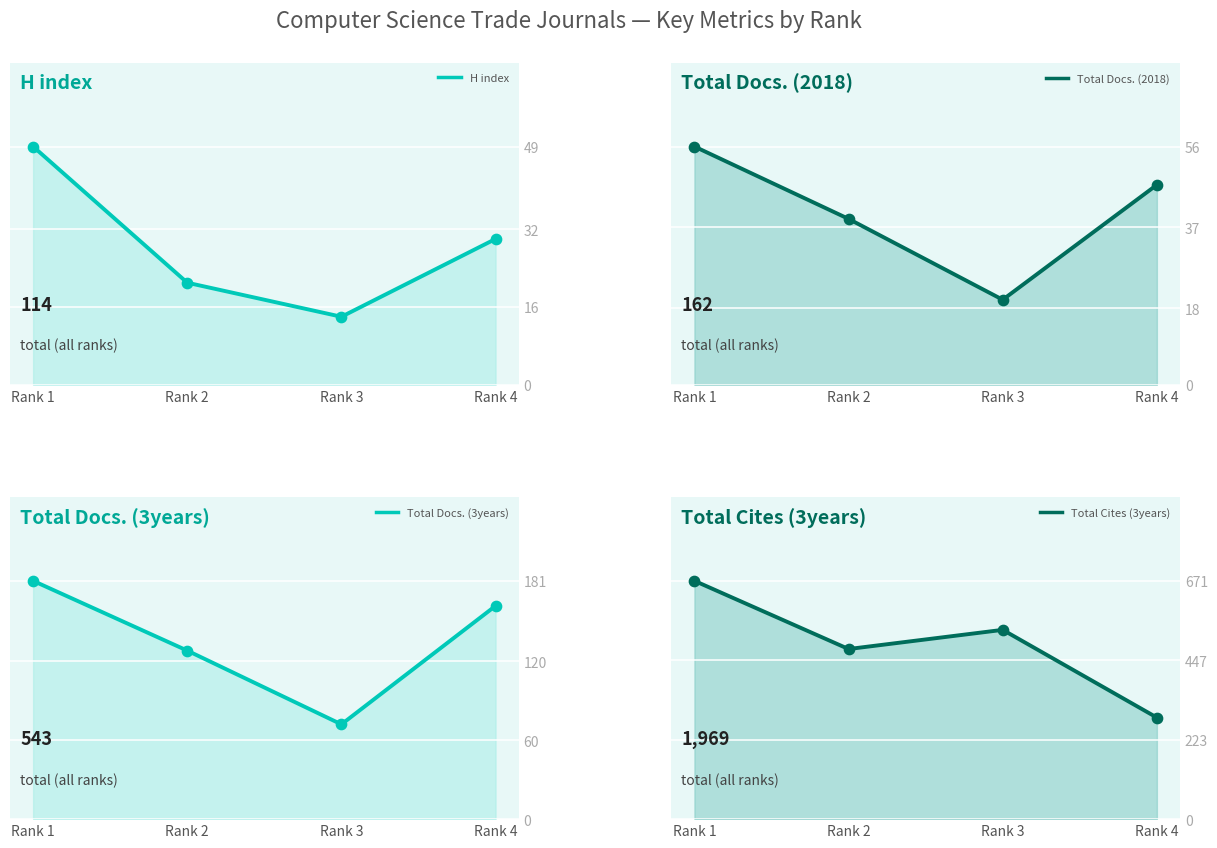

At which category is the sum across all series the highest?

Rank 1